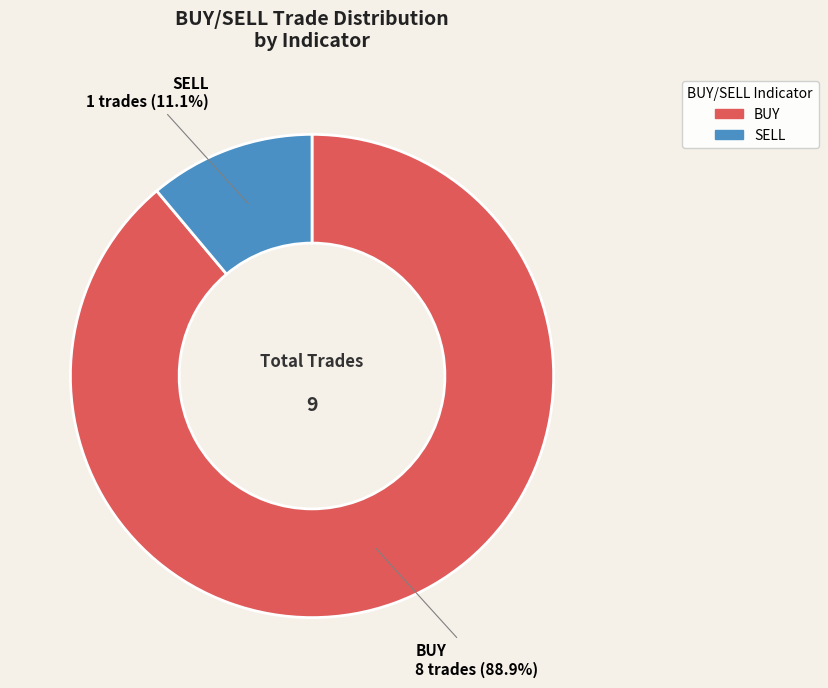

Is BUY the majority of the pie?

Yes